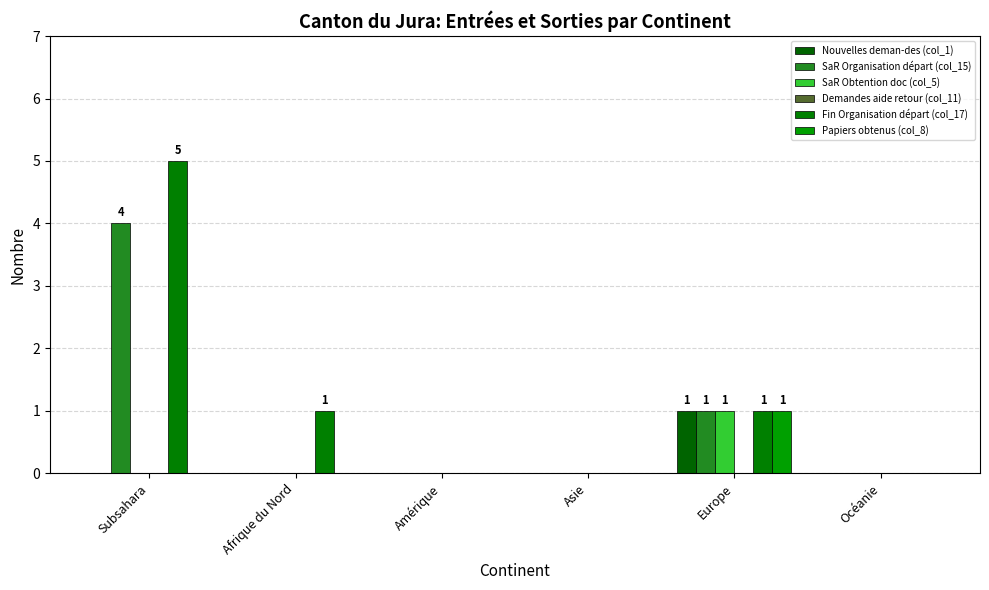

Reading left to right, list all the values displayed in this chart.

Nouvelles deman-des (col_1): Subsahara=0	Afrique du Nord=0	Amérique=0	Asie=0	Europe=1	Océanie=0
SaR Organisation départ (col_15): Subsahara=4	Afrique du Nord=0	Amérique=0	Asie=0	Europe=1	Océanie=0
SaR Obtention doc (col_5): Subsahara=0	Afrique du Nord=0	Amérique=0	Asie=0	Europe=1	Océanie=0
Demandes aide retour (col_11): Subsahara=0	Afrique du Nord=0	Amérique=0	Asie=0	Europe=0	Océanie=0
Fin Organisation départ (col_17): Subsahara=5	Afrique du Nord=1	Amérique=0	Asie=0	Europe=1	Océanie=0
Papiers obtenus (col_8): Subsahara=0	Afrique du Nord=0	Amérique=0	Asie=0	Europe=1	Océanie=0